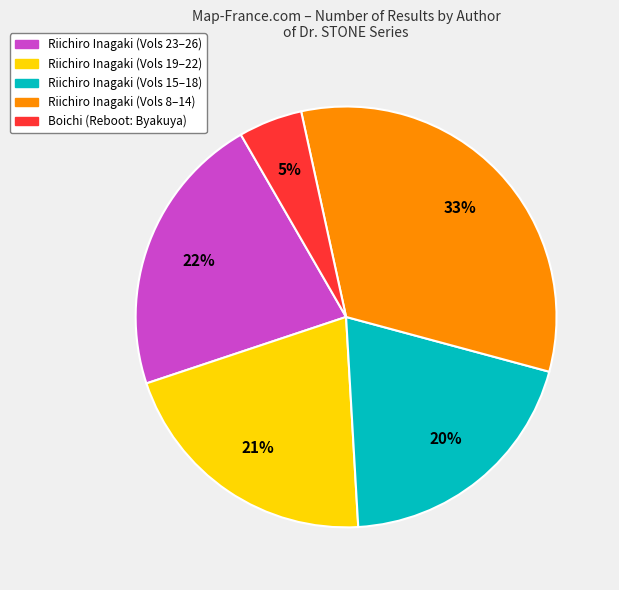

To the nearest percent, what is the average slice percentage?

20%